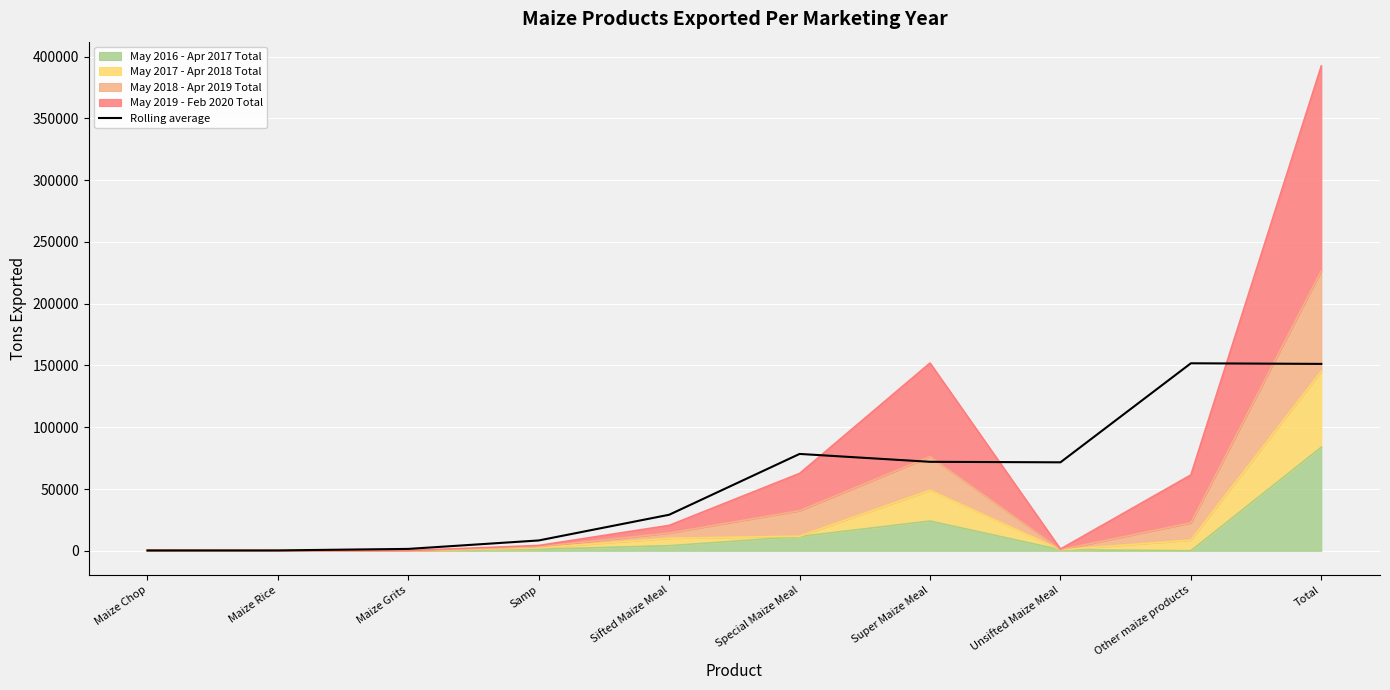

Reading left to right, extract all data points from this chart.

258.0	342.3	1555.3	8402.7	29205.0	78427.3	72049.0	71634.3	151786.7	151295.7